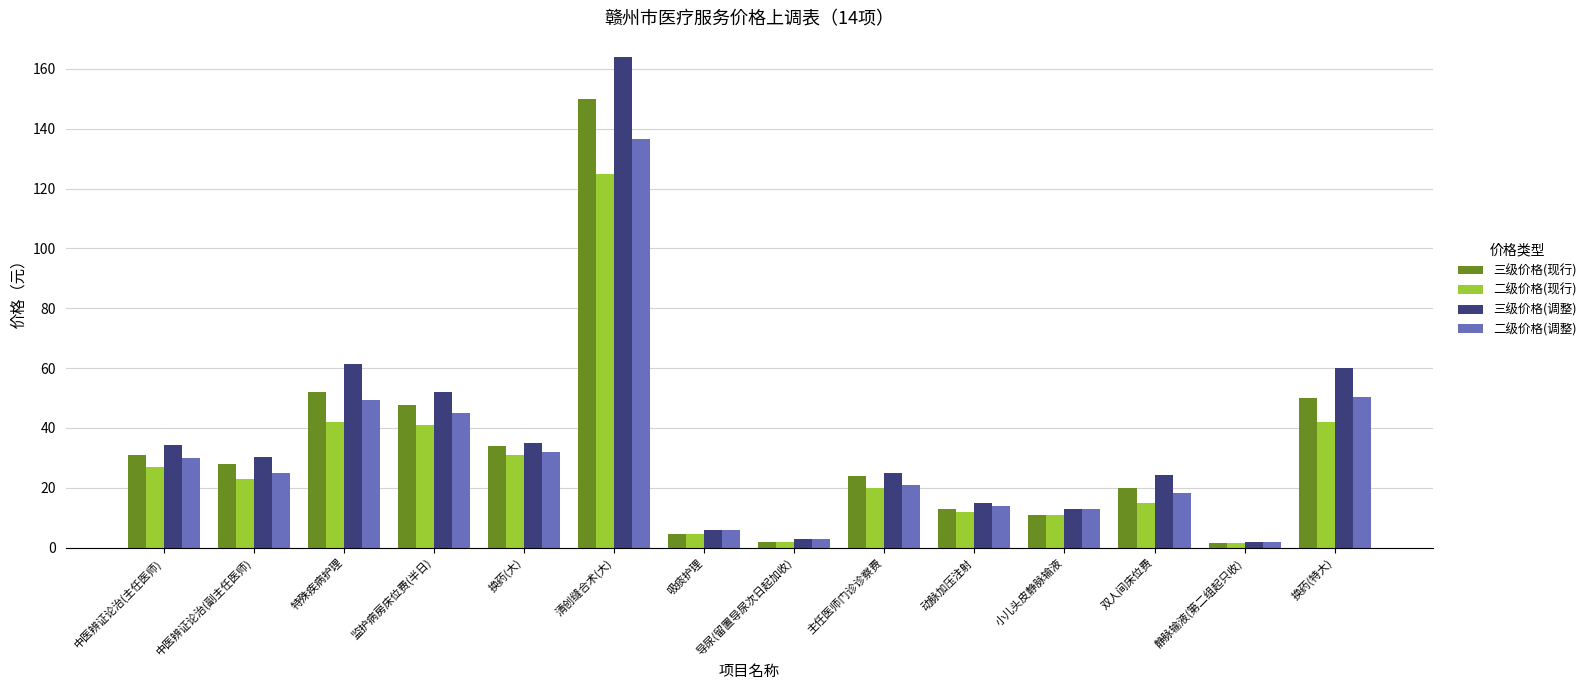

Rank the series by their maximum value, from highest to lowest.

三级价格(调整), 三级价格(现行), 二级价格(调整), 二级价格(现行)